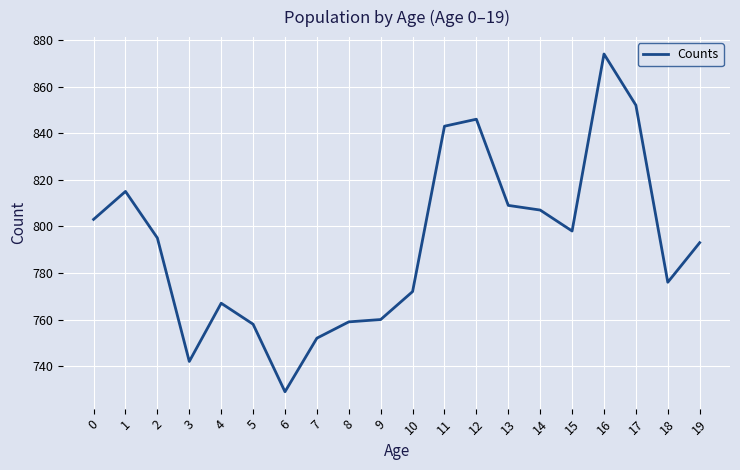

What is the maximum value shown in the chart?

874